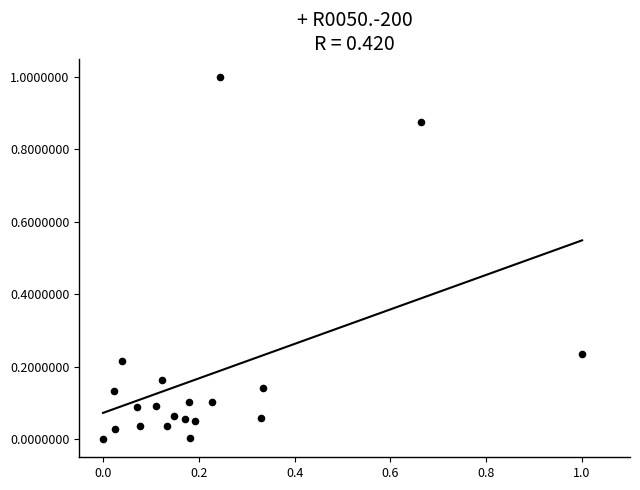

What is the range of X values (max minus min)?

1.0